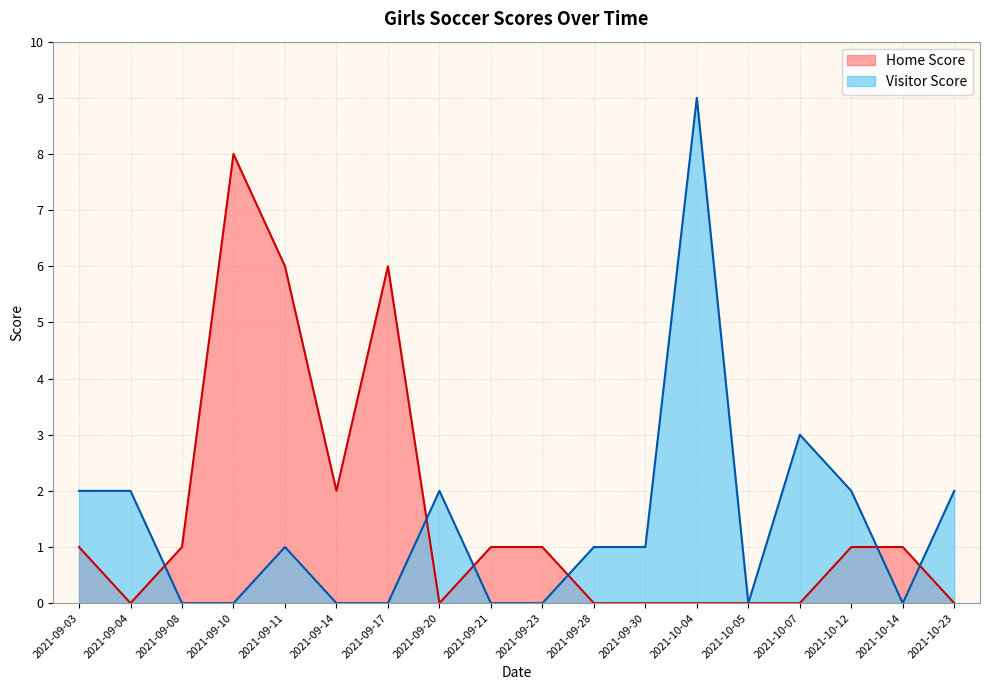

How many lines are shown in the chart?

2